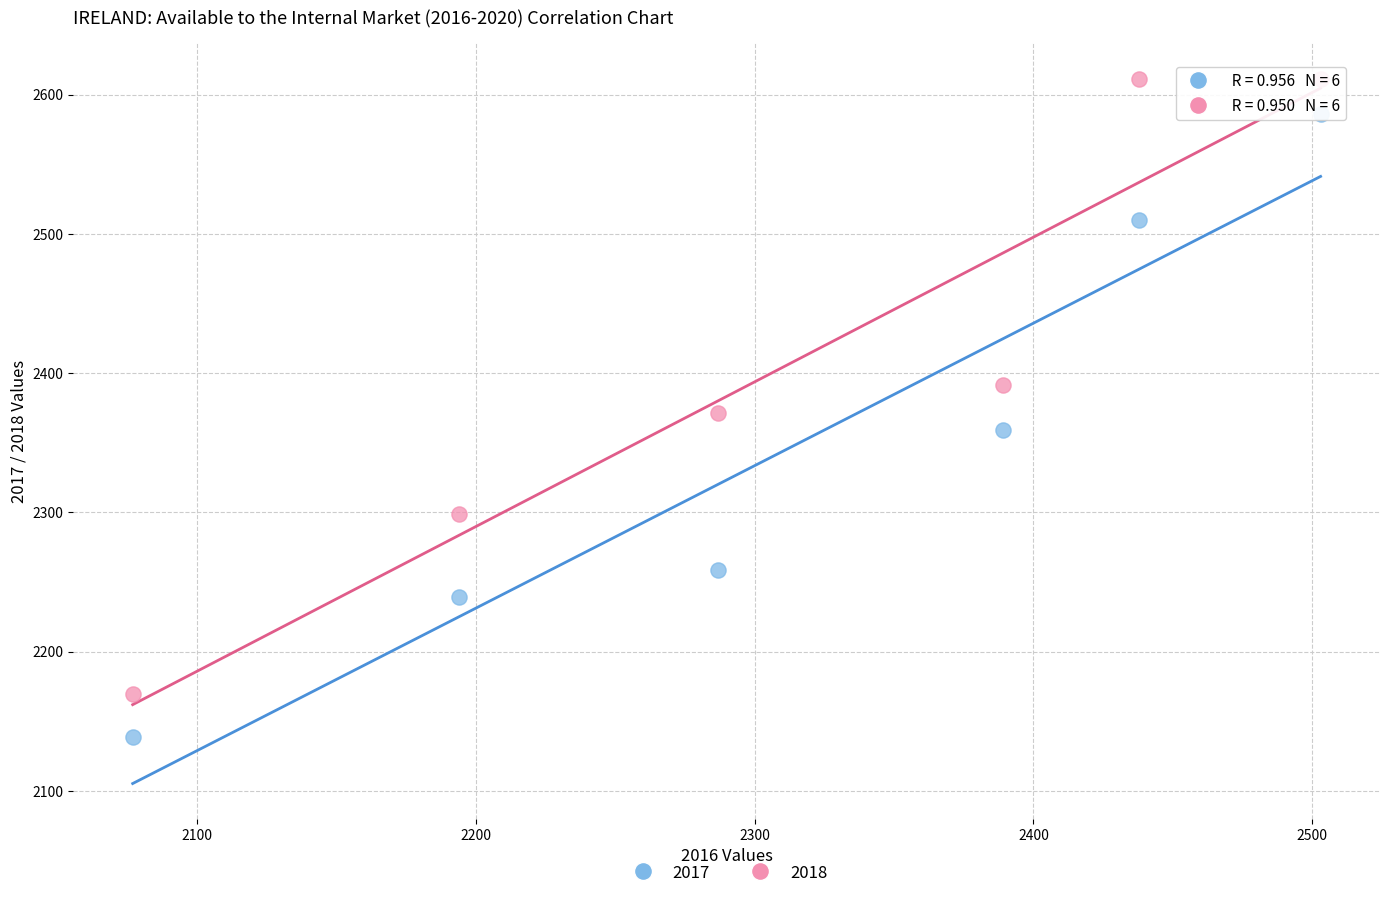

Across all data points, what is the average X value?

2314.7